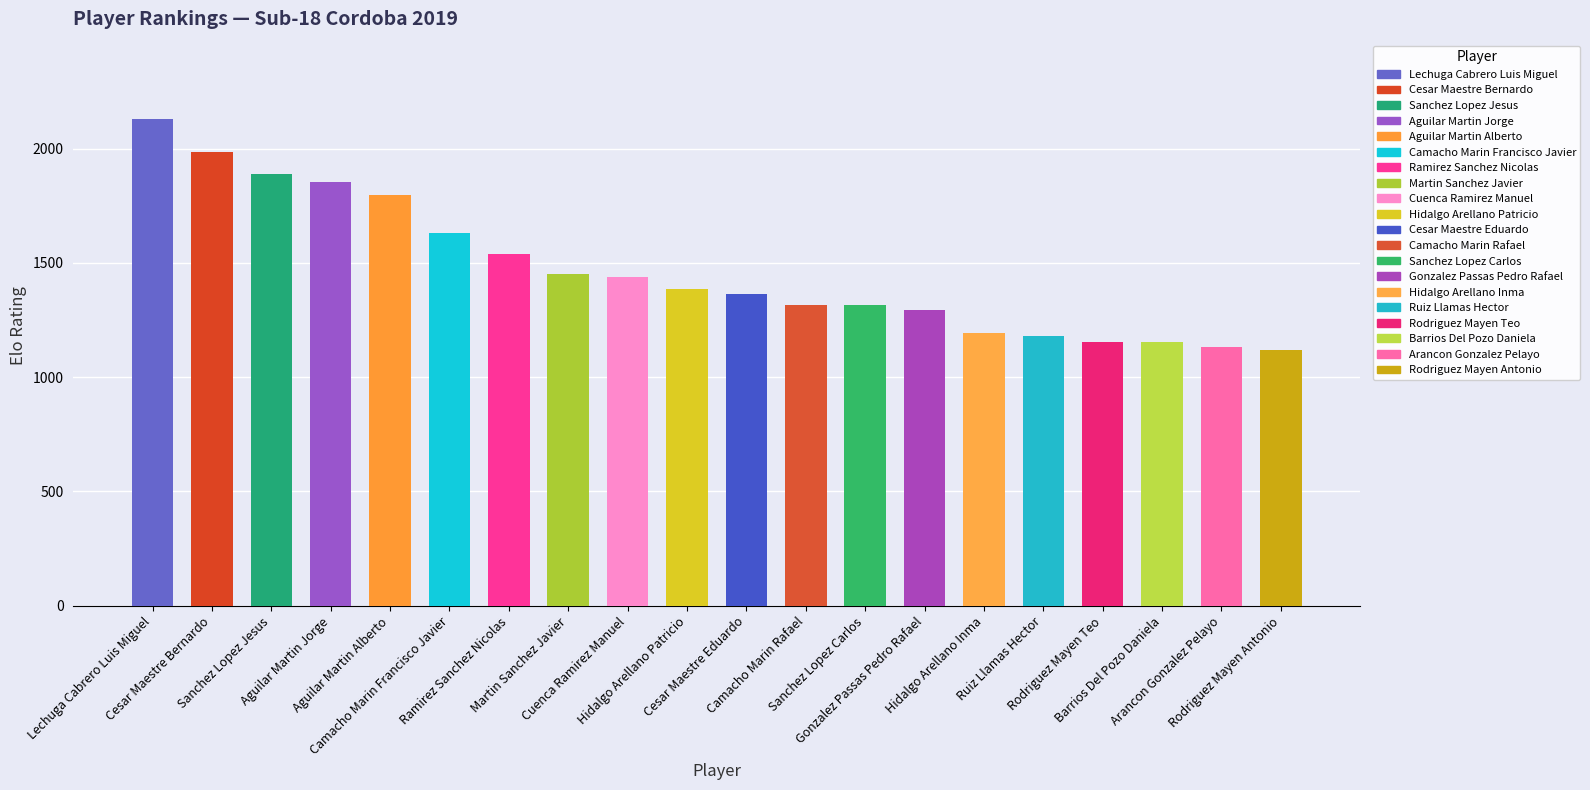

What value does the data have at Ramirez Sanchez Nicolas, to the nearest 50?

1550